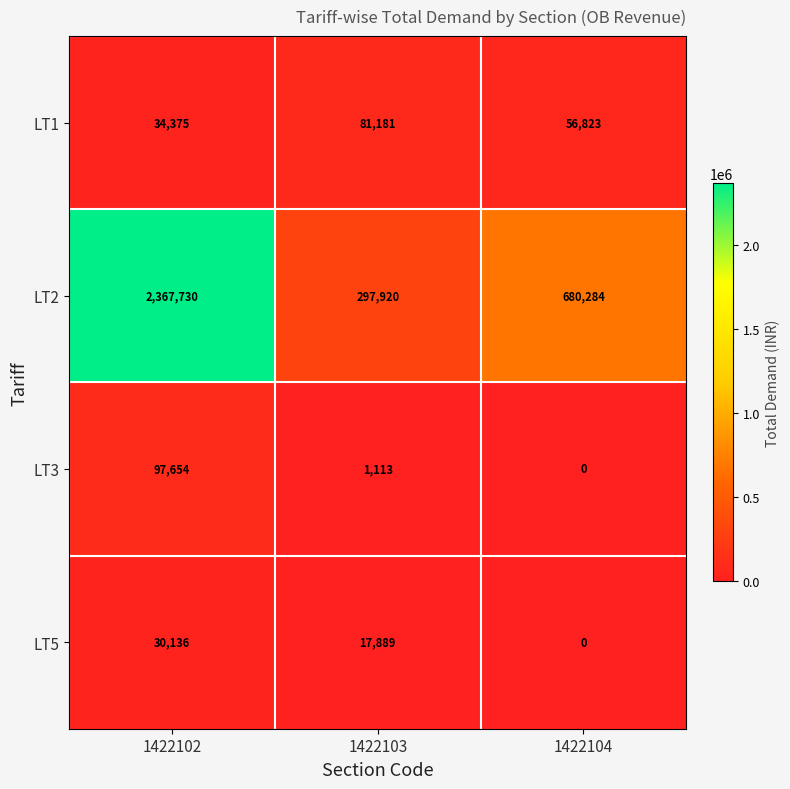

What is the difference between the second highest and minimum values in the LT1 series?

22448